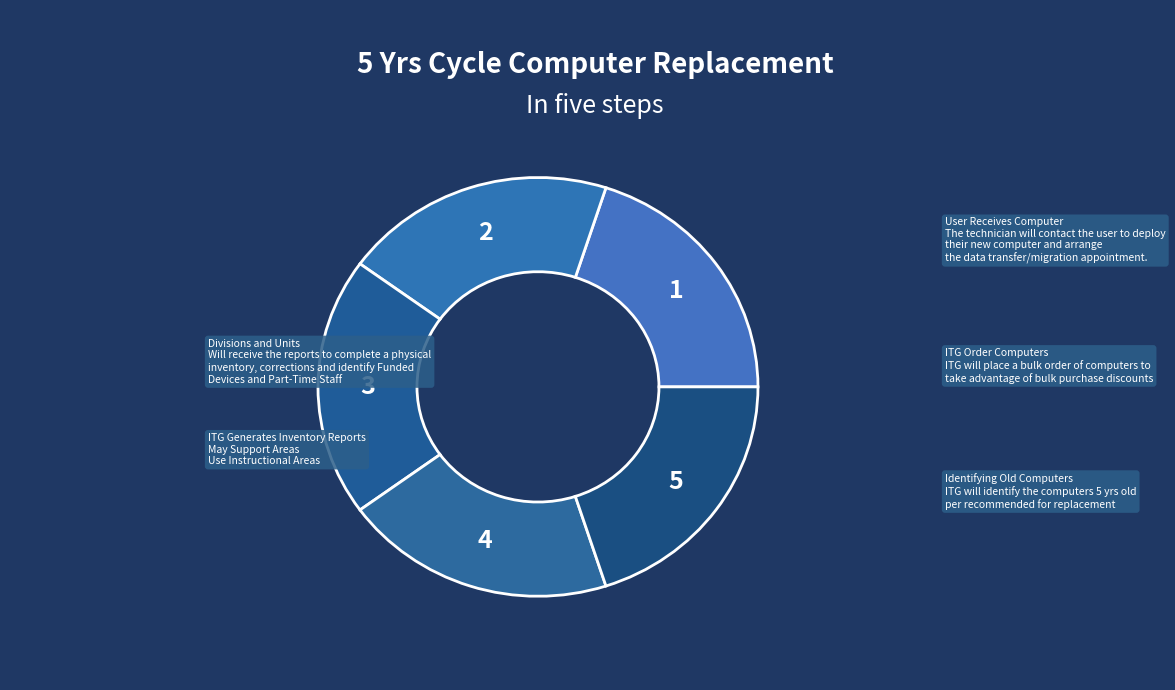

How many slices are in this pie chart?

5